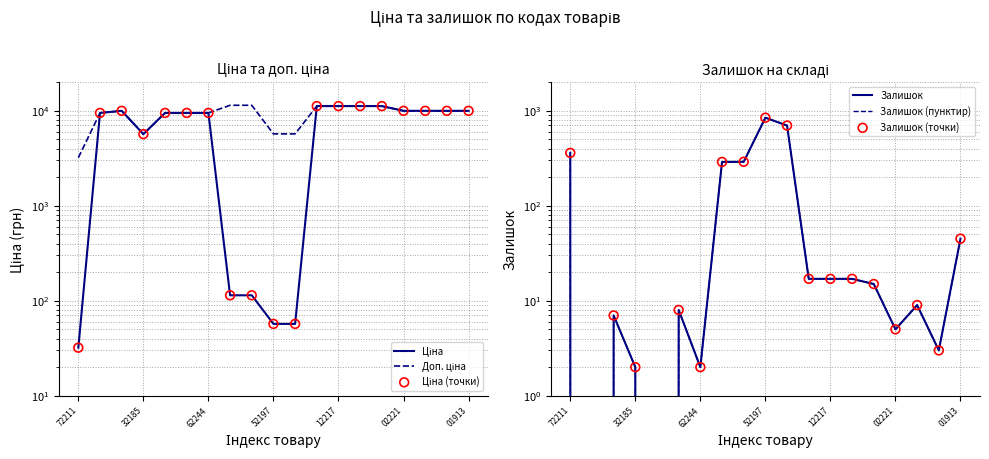

What is the total value across all series at 02221?

29940.0